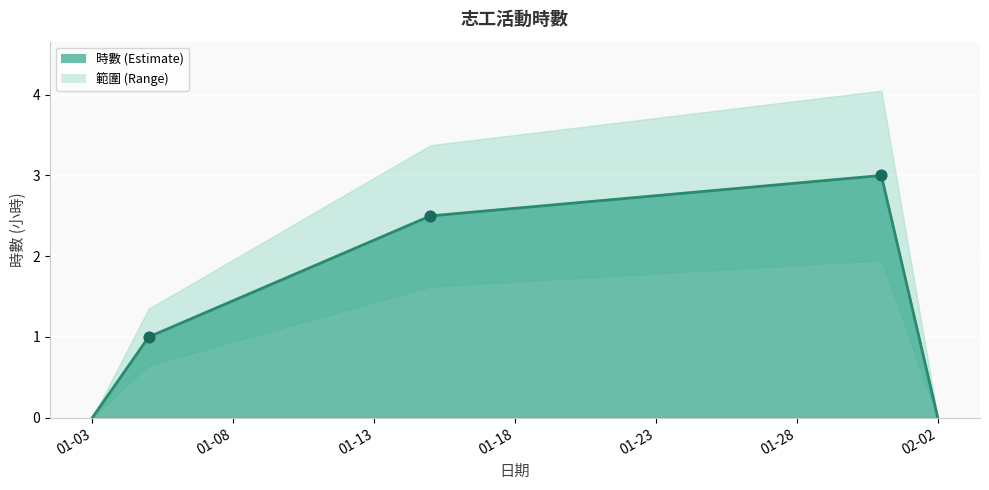

Between 112年主委交接志工隊慶暨歲末聯歡 and 文書在職訓練, which is larger?

文書在職訓練